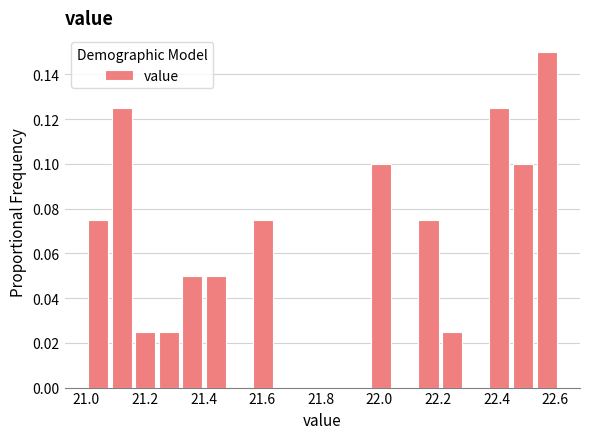

Over which range of the x-axis is the bar tallest?

22.52 to 22.62